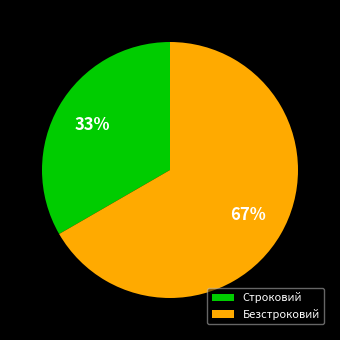

Which has a higher value, Безстроковий or Строковий?

Безстроковий